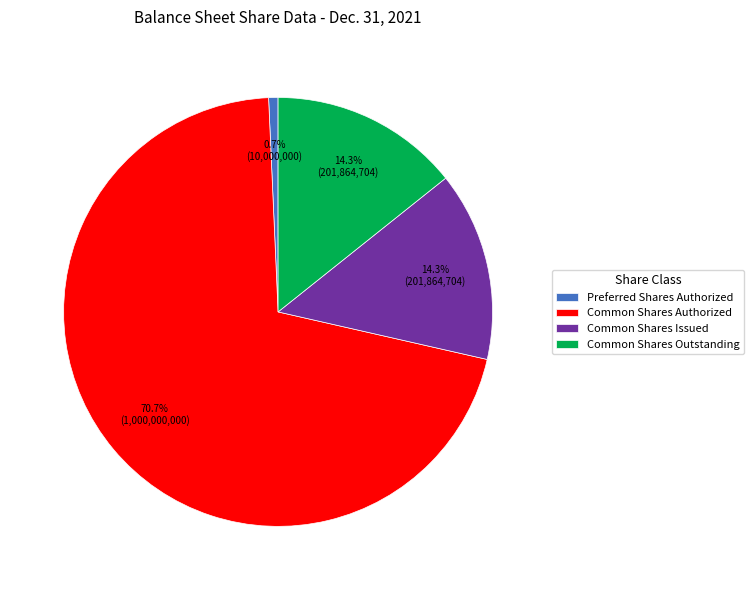

Is there any slice that represents more than half of the pie?

Yes